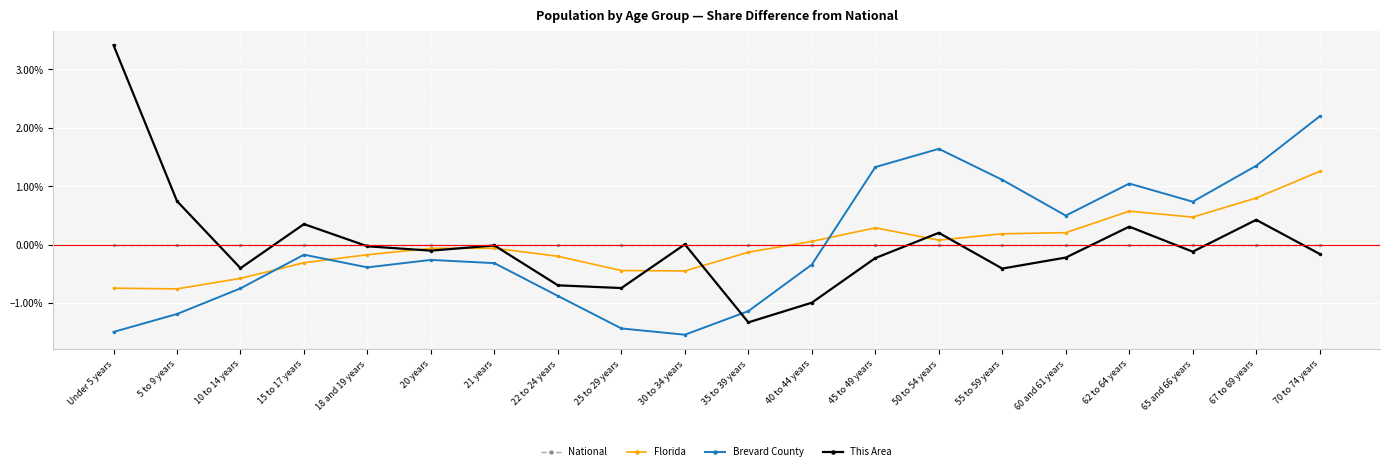

Reading left to right, extract all data points from this chart.

National: Under 5 years=0.0	5 to 9 years=0.0	10 to 14 years=0.0	15 to 17 years=0.0	18 and 19 years=0.0	20 years=0.0	21 years=0.0	22 to 24 years=0.0	25 to 29 years=0.0	30 to 34 years=0.0	35 to 39 years=0.0	40 to 44 years=0.0	45 to 49 years=0.0	50 to 54 years=0.0	55 to 59 years=0.0	60 and 61 years=0.0	62 to 64 years=0.0	65 and 66 years=0.0	67 to 69 years=0.0	70 to 74 years=0.0
Florida: Under 5 years=-0.0	5 to 9 years=-0.0	10 to 14 years=-0.0	15 to 17 years=-0.0	18 and 19 years=-0.0	20 years=-0.0	21 years=-0.0	22 to 24 years=-0.0	25 to 29 years=-0.0	30 to 34 years=-0.0	35 to 39 years=-0.0	40 to 44 years=0.0	45 to 49 years=0.0	50 to 54 years=0.0	55 to 59 years=0.0	60 and 61 years=0.0	62 to 64 years=0.0	65 and 66 years=0.0	67 to 69 years=0.0	70 to 74 years=0.0
Brevard County: Under 5 years=-0.0	5 to 9 years=-0.0	10 to 14 years=-0.0	15 to 17 years=-0.0	18 and 19 years=-0.0	20 years=-0.0	21 years=-0.0	22 to 24 years=-0.0	25 to 29 years=-0.0	30 to 34 years=-0.0	35 to 39 years=-0.0	40 to 44 years=-0.0	45 to 49 years=0.0	50 to 54 years=0.0	55 to 59 years=0.0	60 and 61 years=0.0	62 to 64 years=0.0	65 and 66 years=0.0	67 to 69 years=0.0	70 to 74 years=0.0
This Area: Under 5 years=0.0	5 to 9 years=0.0	10 to 14 years=-0.0	15 to 17 years=0.0	18 and 19 years=-0.0	20 years=-0.0	21 years=-0.0	22 to 24 years=-0.0	25 to 29 years=-0.0	30 to 34 years=0.0	35 to 39 years=-0.0	40 to 44 years=-0.0	45 to 49 years=-0.0	50 to 54 years=0.0	55 to 59 years=-0.0	60 and 61 years=-0.0	62 to 64 years=0.0	65 and 66 years=-0.0	67 to 69 years=0.0	70 to 74 years=-0.0